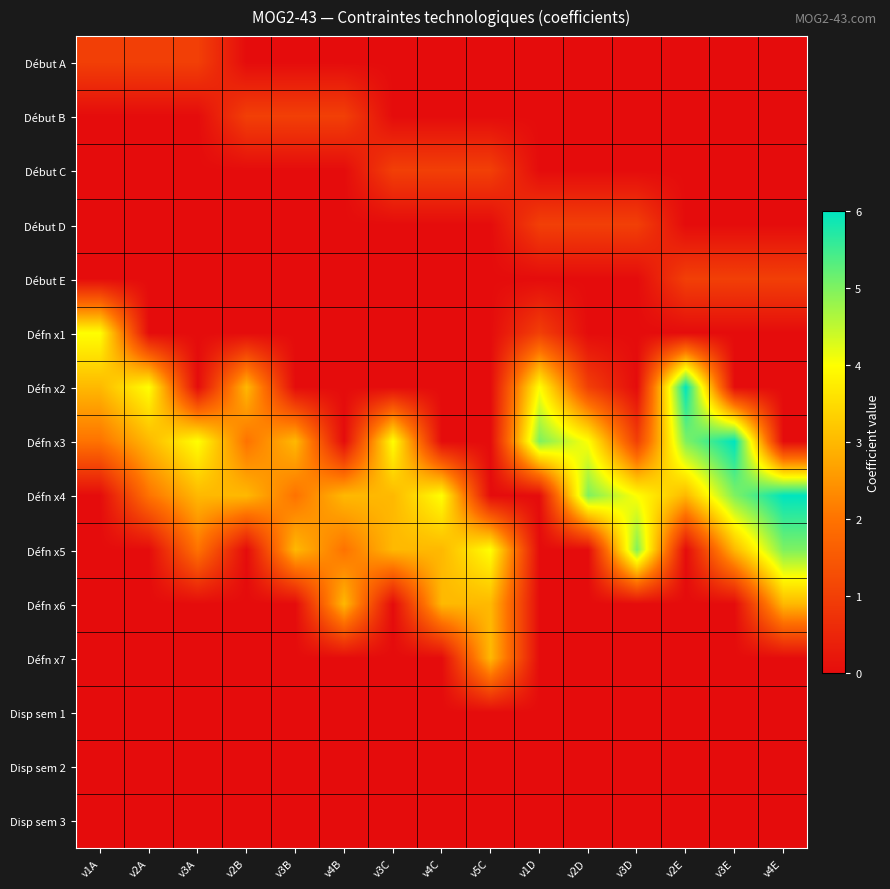

Rank the series at v3E from lowest to highest value.

Début A, Début B, Début C, Début D, Défn x1, Défn x2, Défn x6, Défn x7, Disp sem 1, Disp sem 2, Disp sem 3, Début E, Défn x5, Défn x4, Défn x3